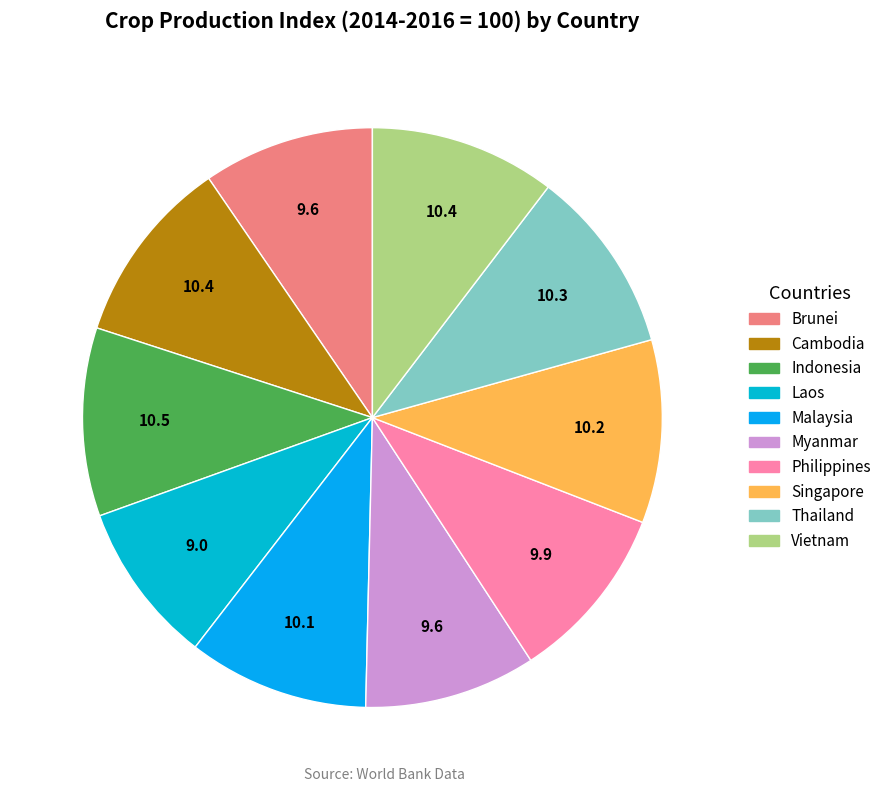

Which category has the biggest portion of the pie?

Indonesia